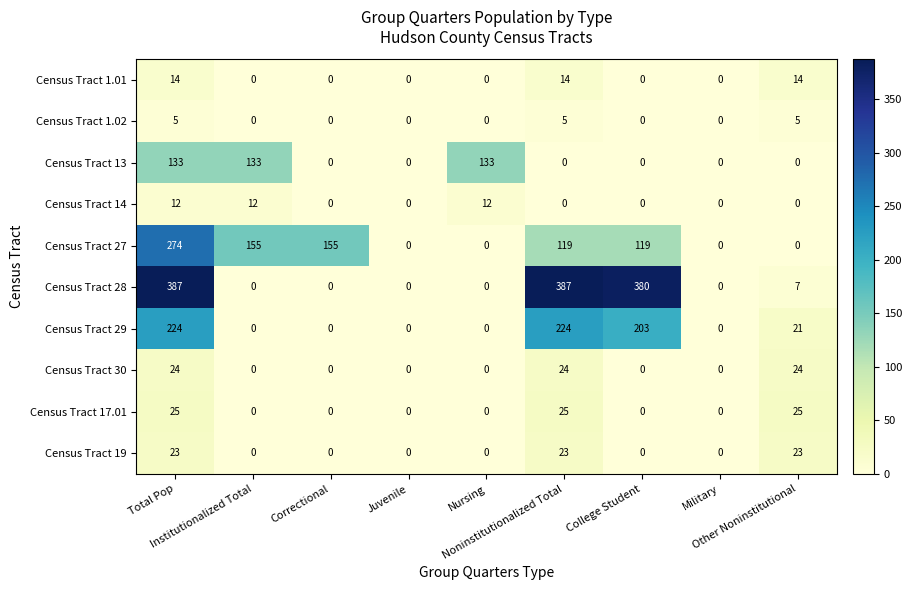

Which series has the largest range (max minus min)?

Census Tract 28